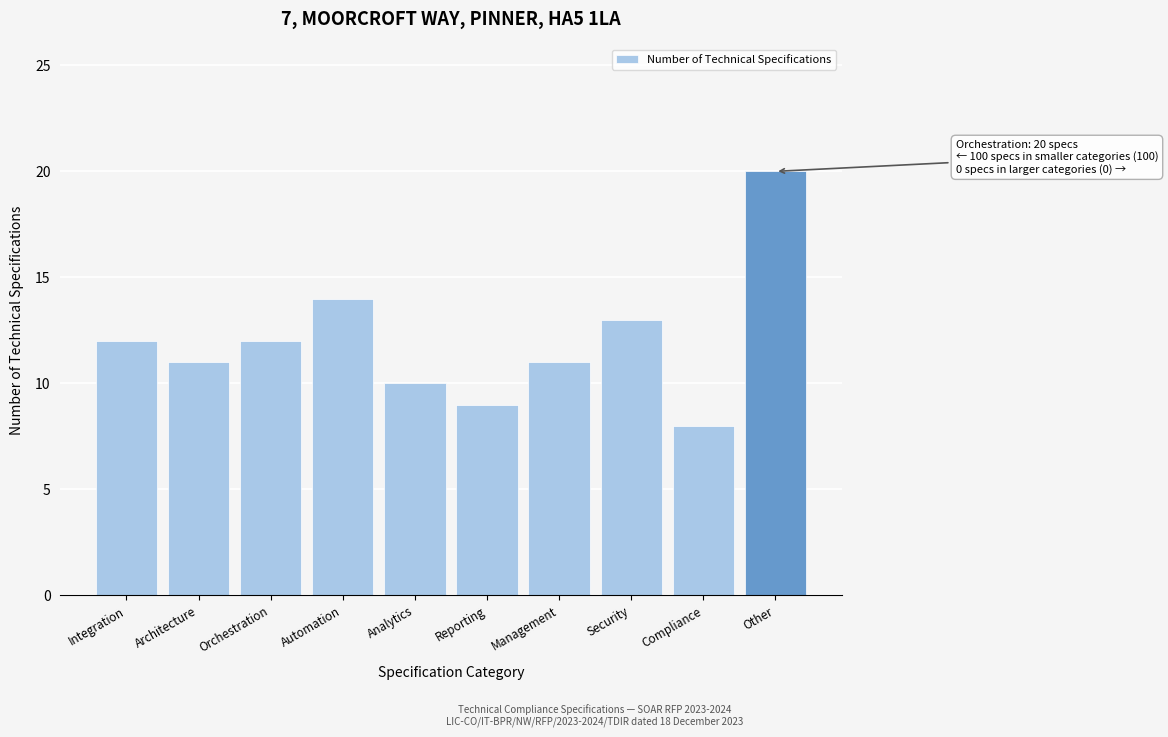

Reading left to right, transcribe all the data shown in this chart.

12	11	12	14	10	9	11	13	8	20